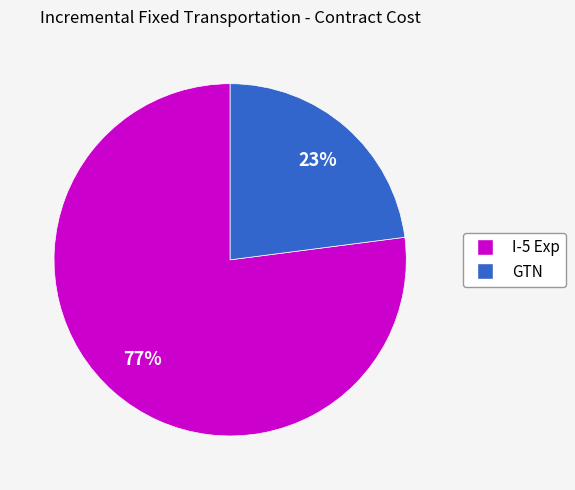

To the nearest percent, what is the difference between the largest and smallest slice percentages?

54%